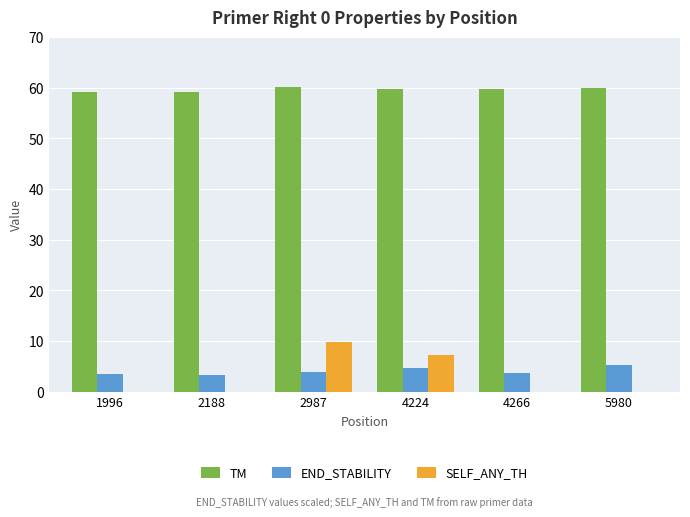

How many groups of bars are there?

6